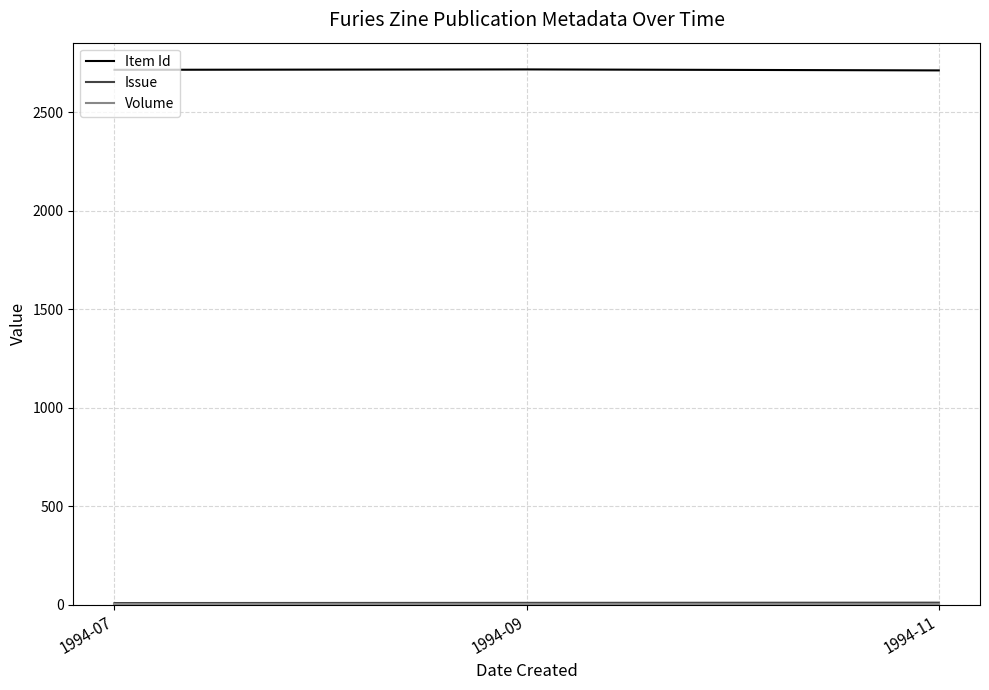

Does the chart have visible grid lines?

Yes